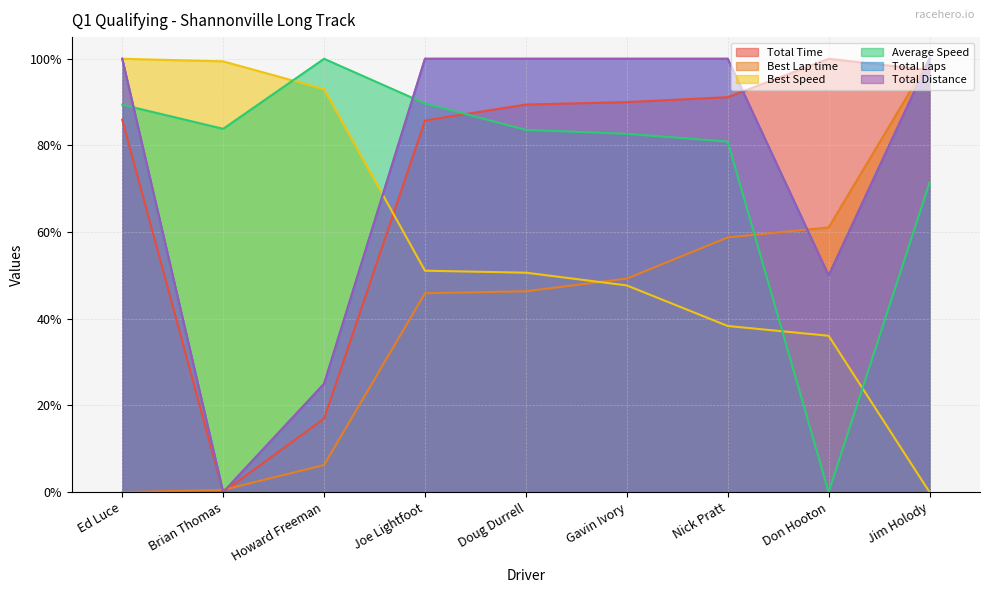

Is the value of Total Laps at Nick Pratt greater than the value of Average Speed at Doug Durrell?

Yes